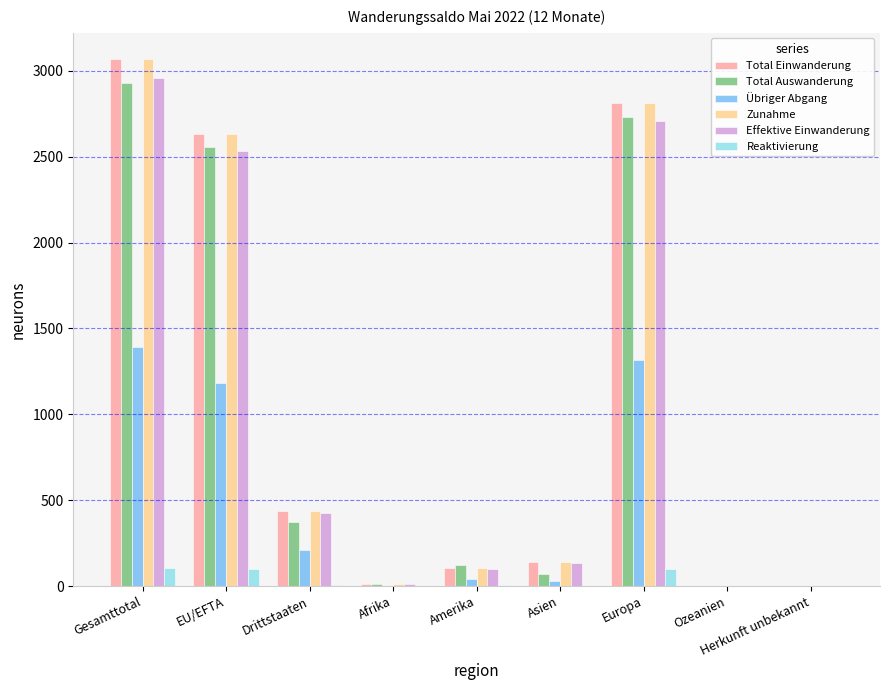

The value of Reaktivierung at Gesamttotal is 108. True or false?

True